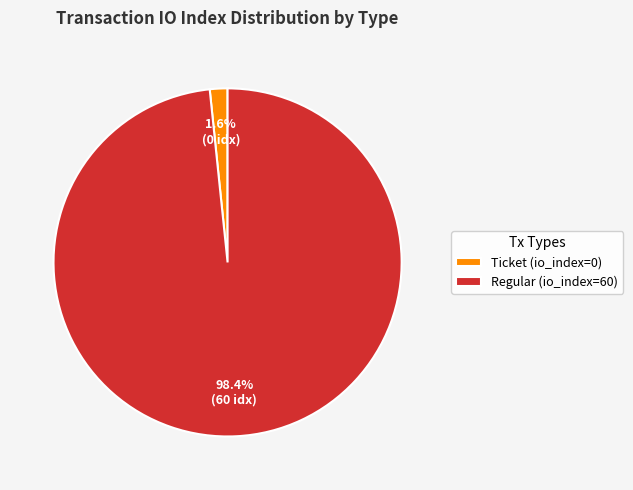

Rank the categories by value from lowest to highest.

Ticket (io_index=0), Regular (io_index=60)